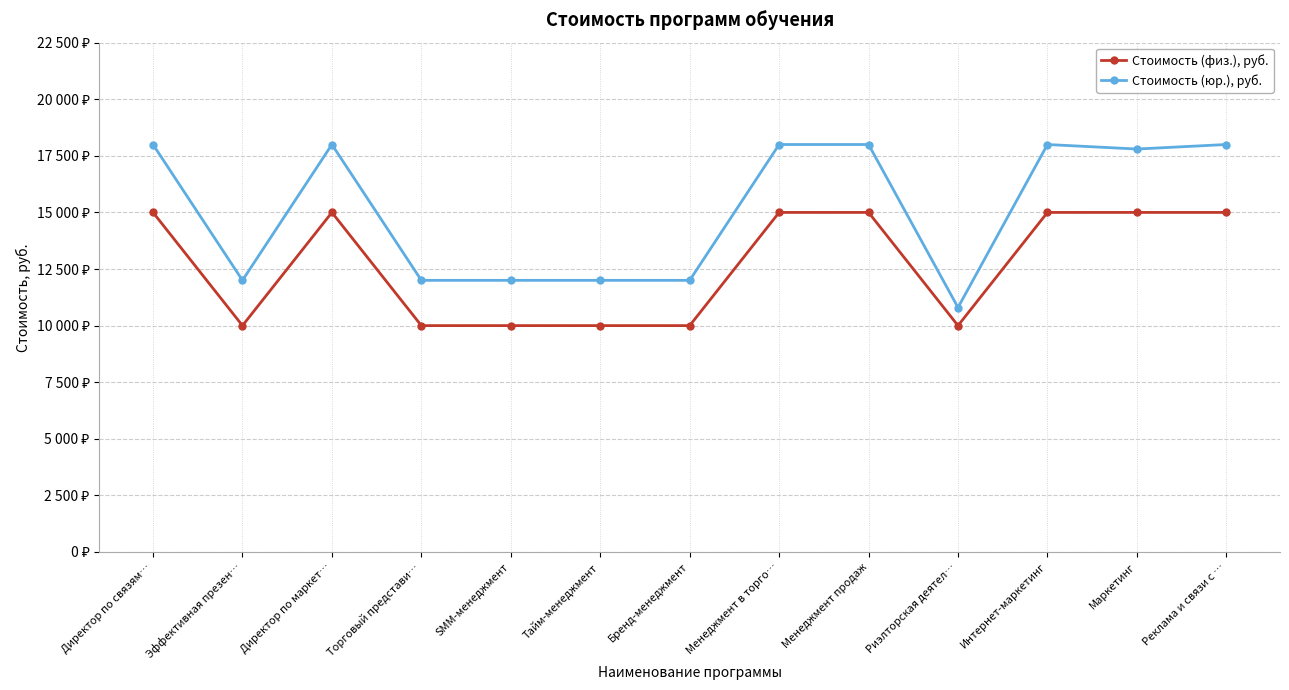

Between Эффективная презен… and Торговый представи…, which series saw the biggest shift?

Стоимость (физ.), руб.